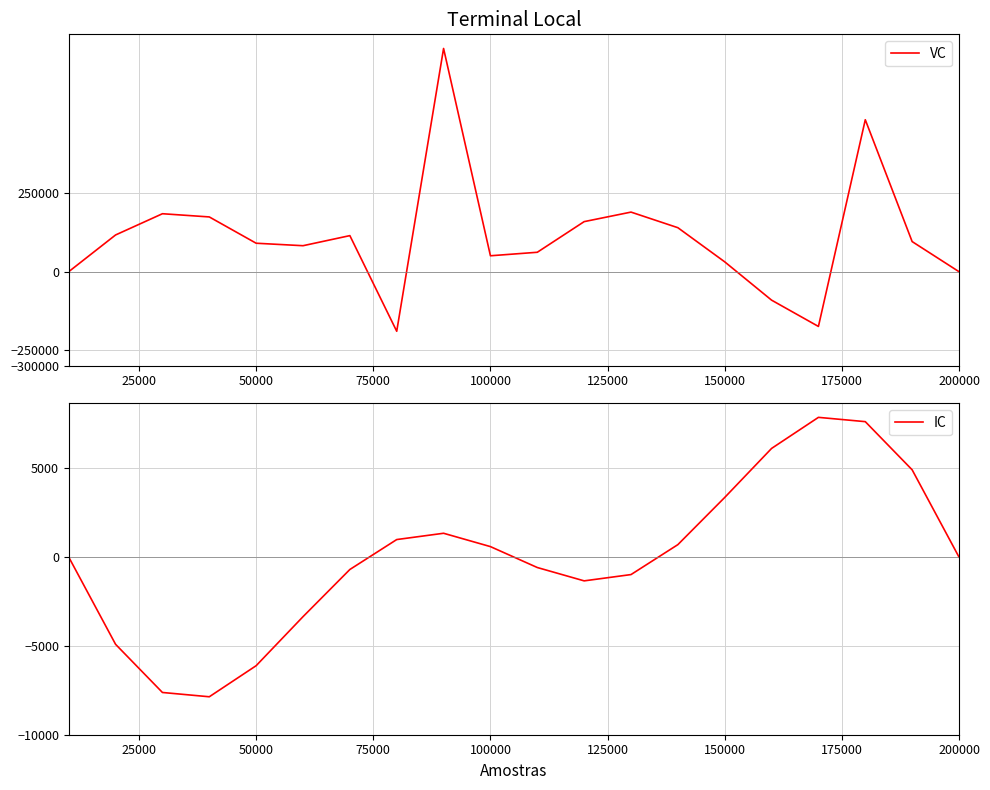

List the series in order of their overall mean, lowest first.

IC, VC